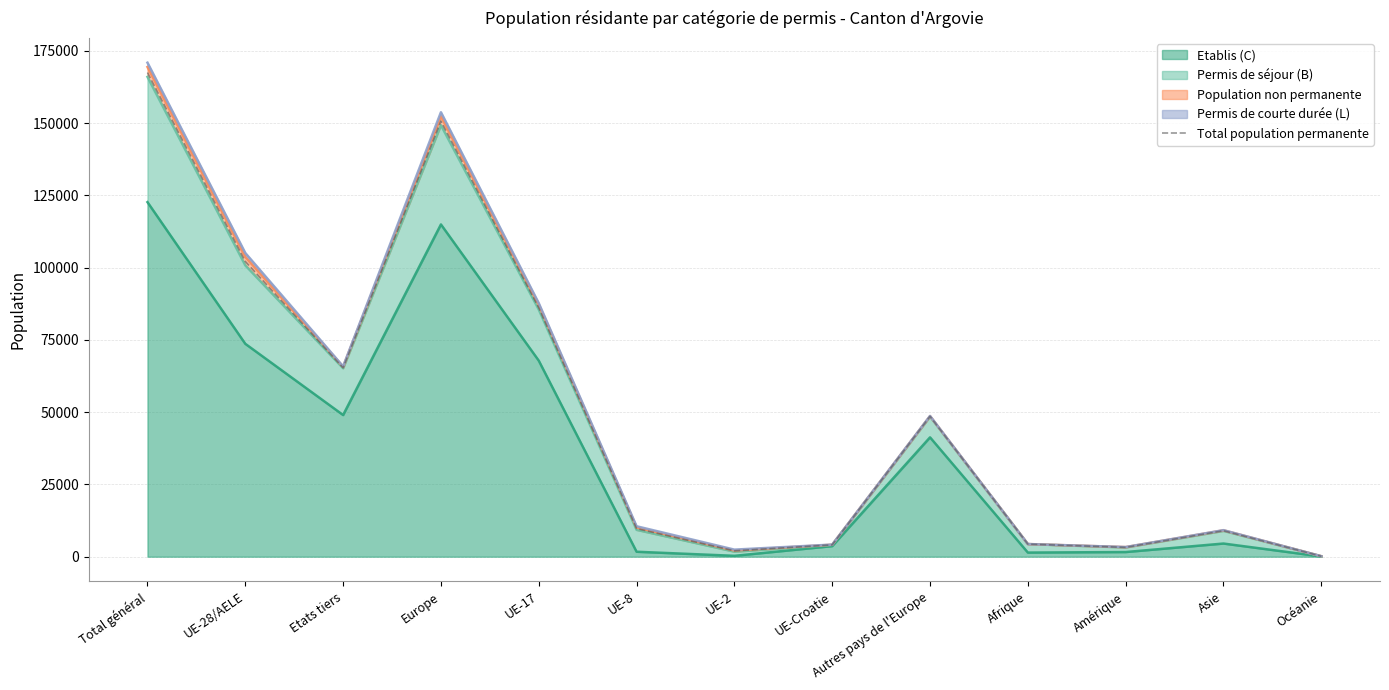

Where is the data nearest to the value 83842?

UE-17